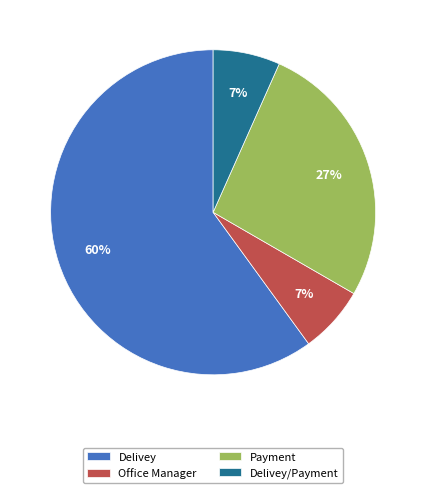

Count the number of slices in the pie.

4